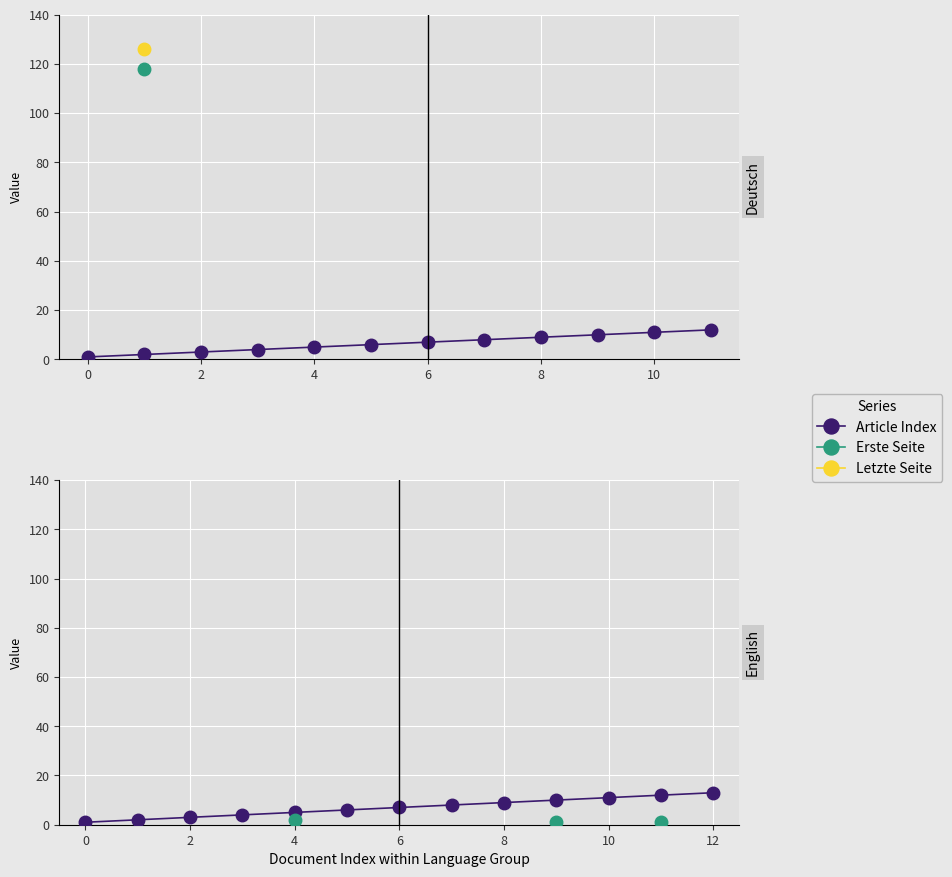

What is the difference between the maximum and minimum values in the Article Index series?

12.0